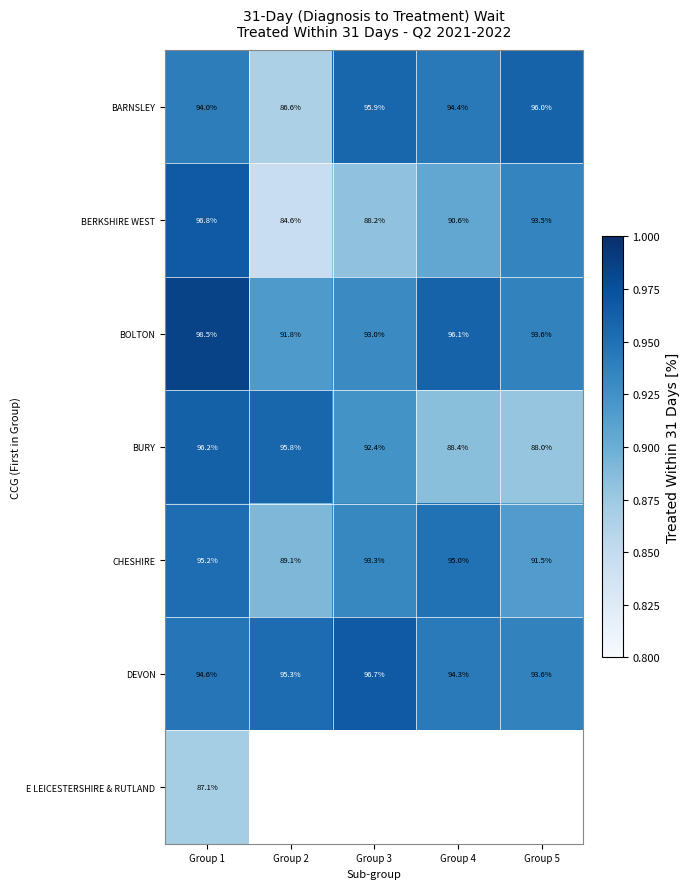

Rank the series at Group 1 from lowest to highest value.

E LEICESTERSHIRE & RUTLAND, BARNSLEY, DEVON, CHESHIRE, BURY, BERKSHIRE WEST, BOLTON